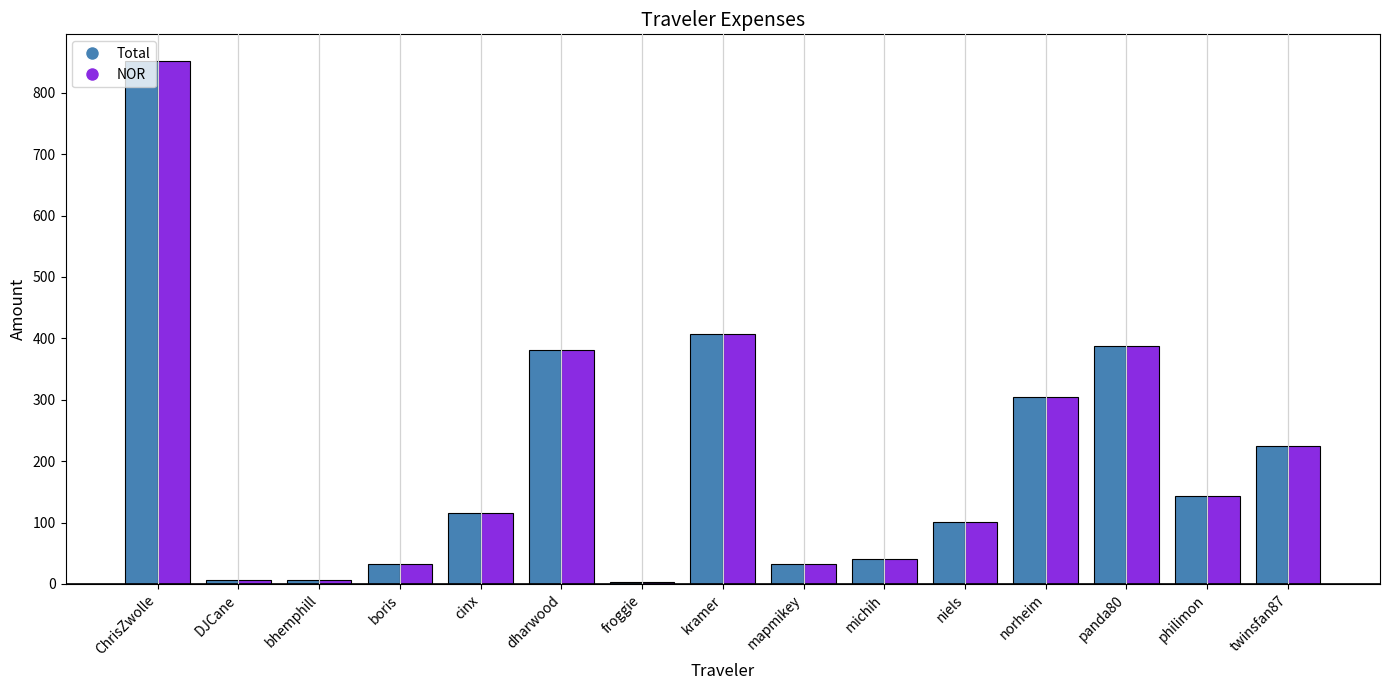

What is the total value across all series at michih?

79.8